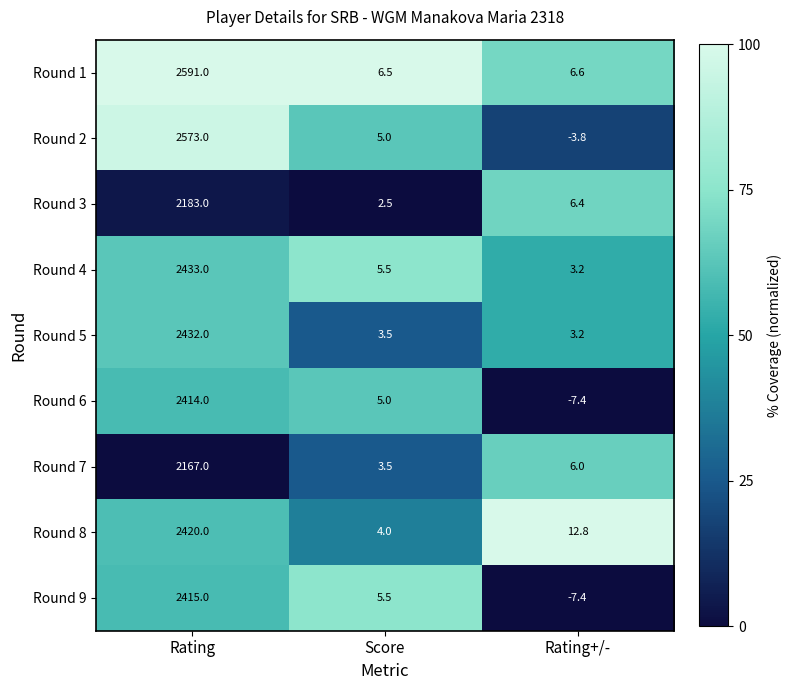

What is the sum of all Round 8 values?

2436.8